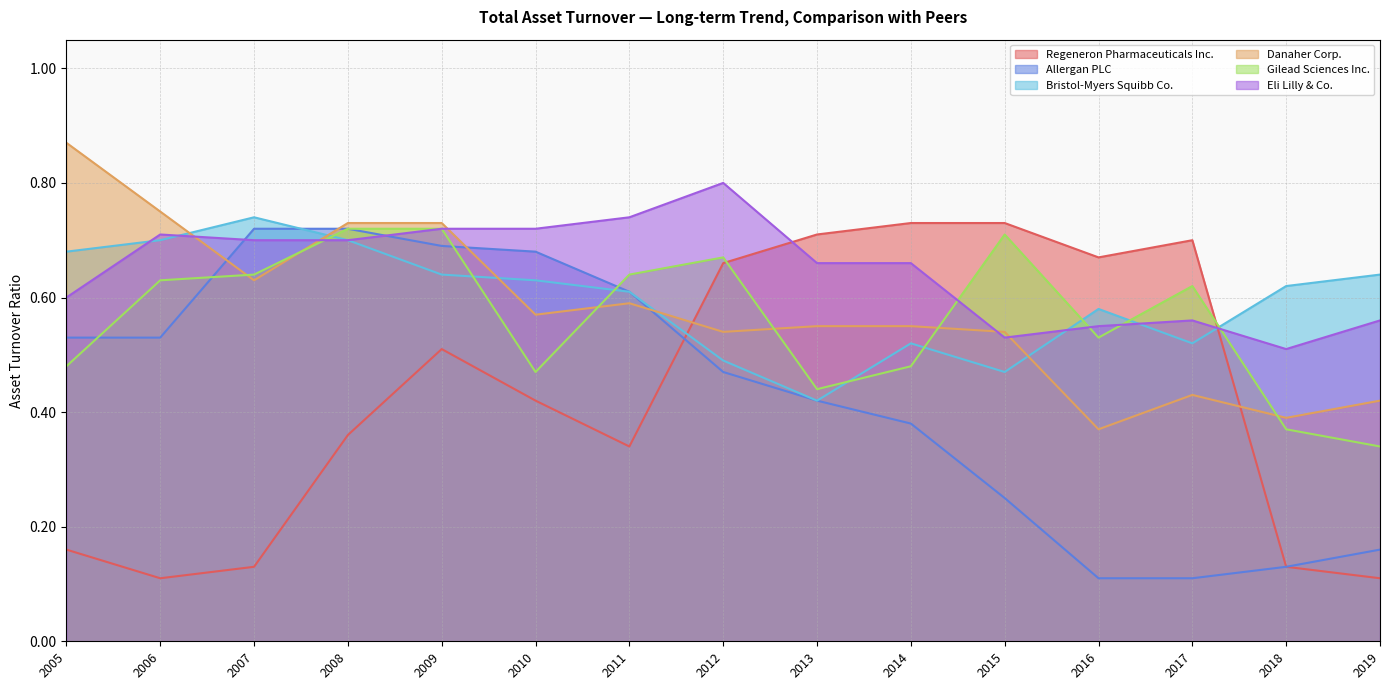

Reading right to left, extract all data points from this chart.

Regeneron Pharmaceuticals Inc.: 0.1	0.1	0.7	0.7	0.7	0.7	0.7	0.7	0.3	0.4	0.5	0.4	0.1	0.1	0.2
Allergan PLC: 0.2	0.1	0.1	0.1	0.2	0.4	0.4	0.5	0.6	0.7	0.7	0.7	0.7	0.5	0.5
Bristol-Myers Squibb Co.: 0.6	0.6	0.5	0.6	0.5	0.5	0.4	0.5	0.6	0.6	0.6	0.7	0.7	0.7	0.7
Danaher Corp.: 0.4	0.4	0.4	0.4	0.5	0.6	0.6	0.5	0.6	0.6	0.7	0.7	0.6	0.8	0.9
Gilead Sciences Inc.: 0.3	0.4	0.6	0.5	0.7	0.5	0.4	0.7	0.6	0.5	0.7	0.7	0.6	0.6	0.5
Eli Lilly & Co.: 0.6	0.5	0.6	0.6	0.5	0.7	0.7	0.8	0.7	0.7	0.7	0.7	0.7	0.7	0.6